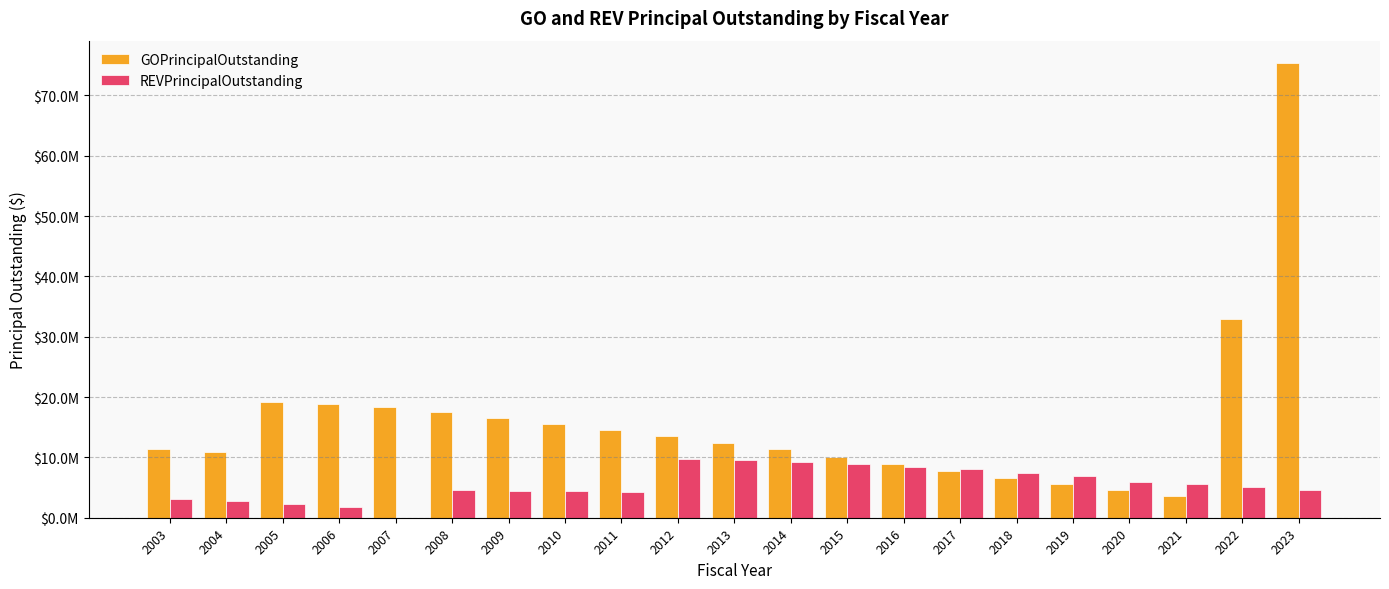

What is the sum of the REVPrincipalOutstanding values at 2021 and 2009?

10025000.0